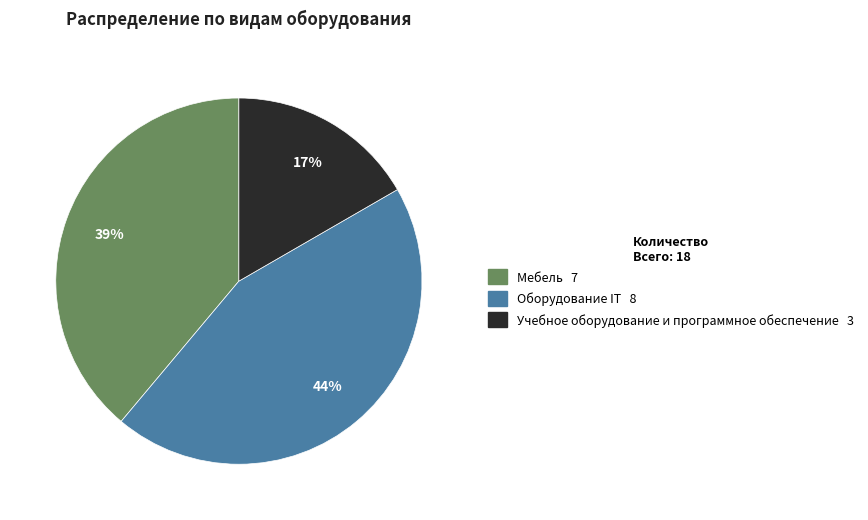

Rank the categories by value from lowest to highest.

Учебное оборудование и программное обеспечение, Мебель, Оборудование IT